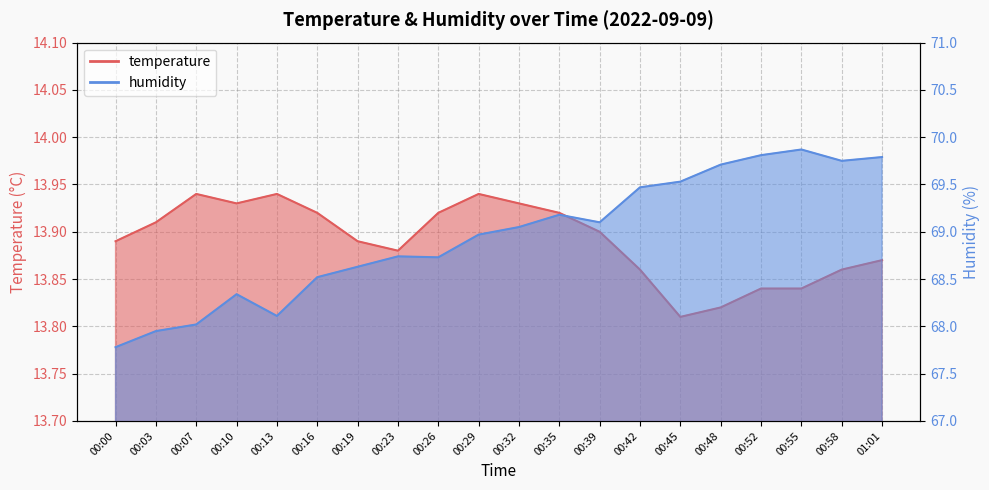

What is the sum of the temperature values at 00:35 and 00:55?

27.8